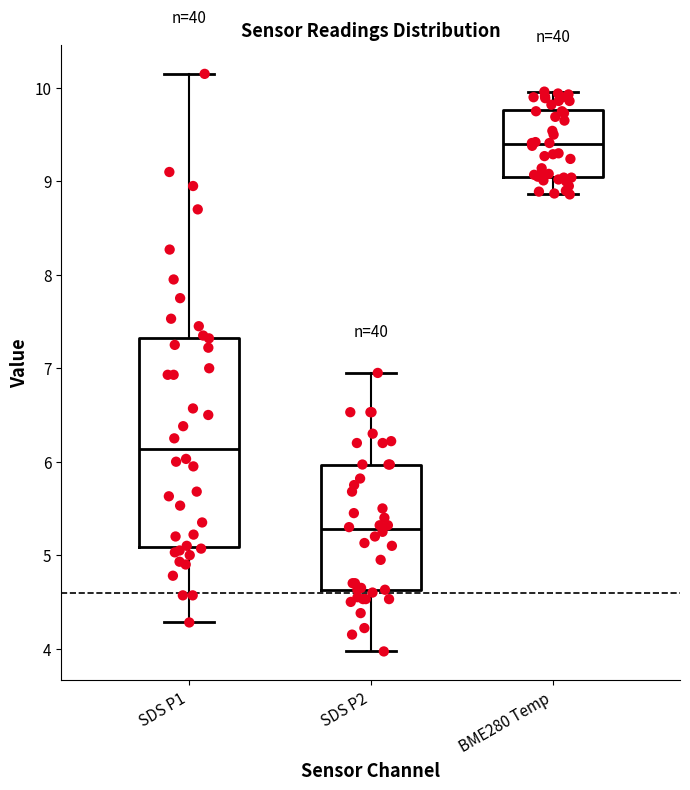

Which box has the lowest median line?

SDS P2